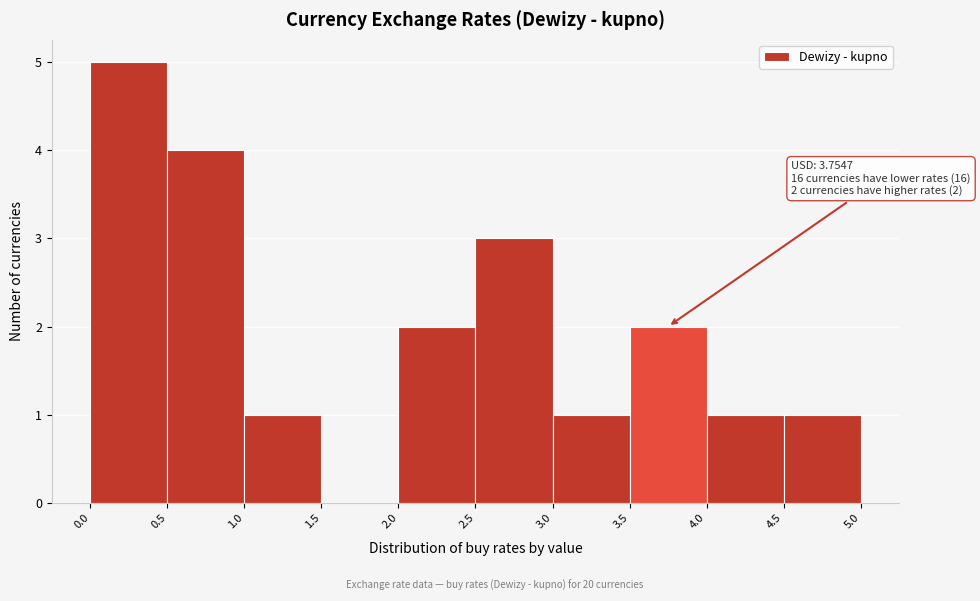

Which range on the x-axis has the tallest bar?

0.0 to 0.5